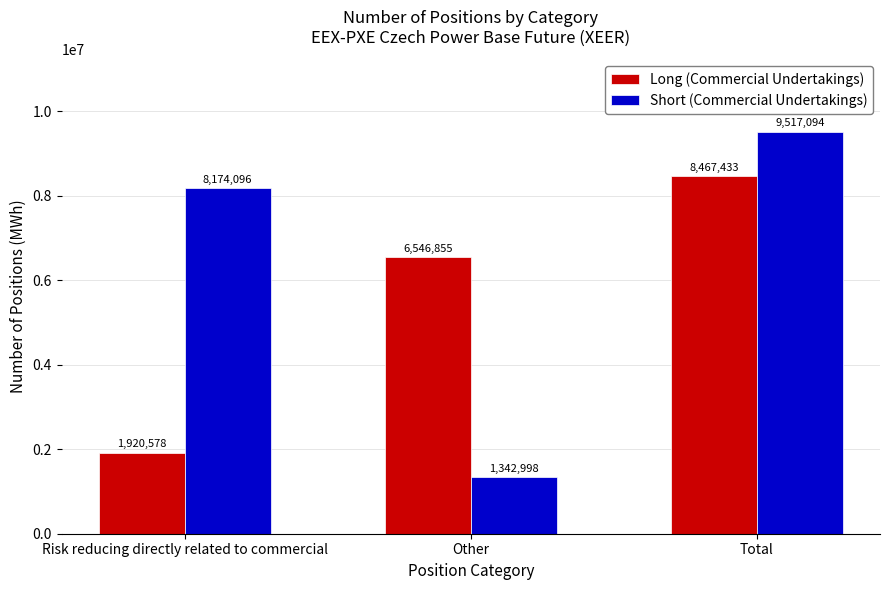

List the series in order of their overall mean, highest first.

Short (Commercial Undertakings), Long (Commercial Undertakings)